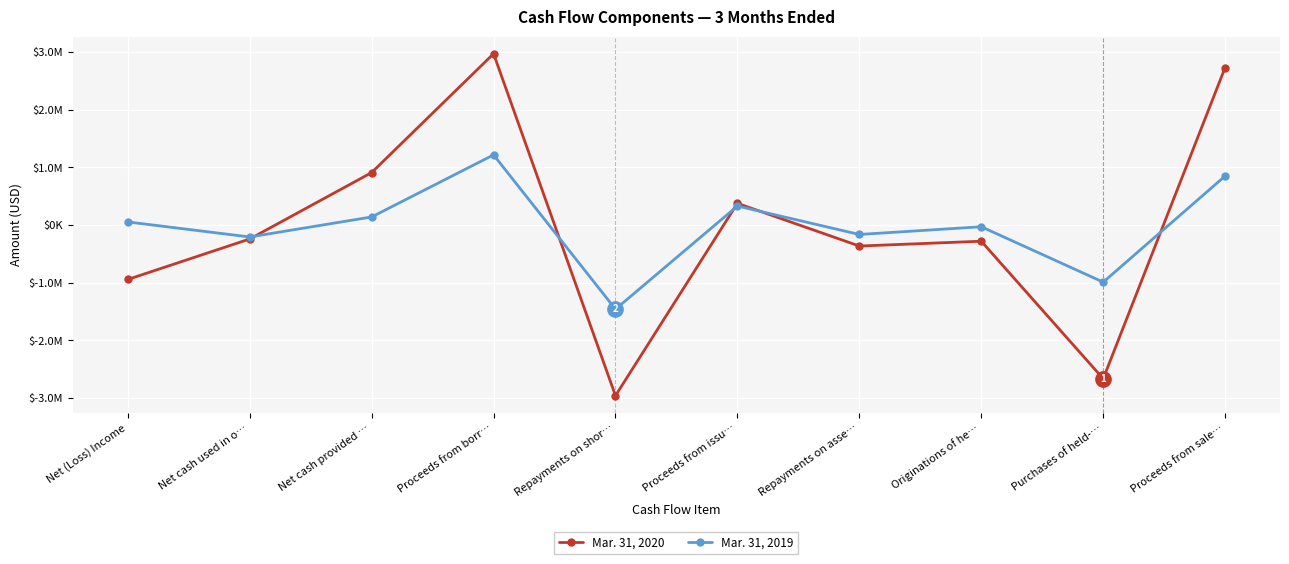

Is this an area chart (filled region under the line)?

No